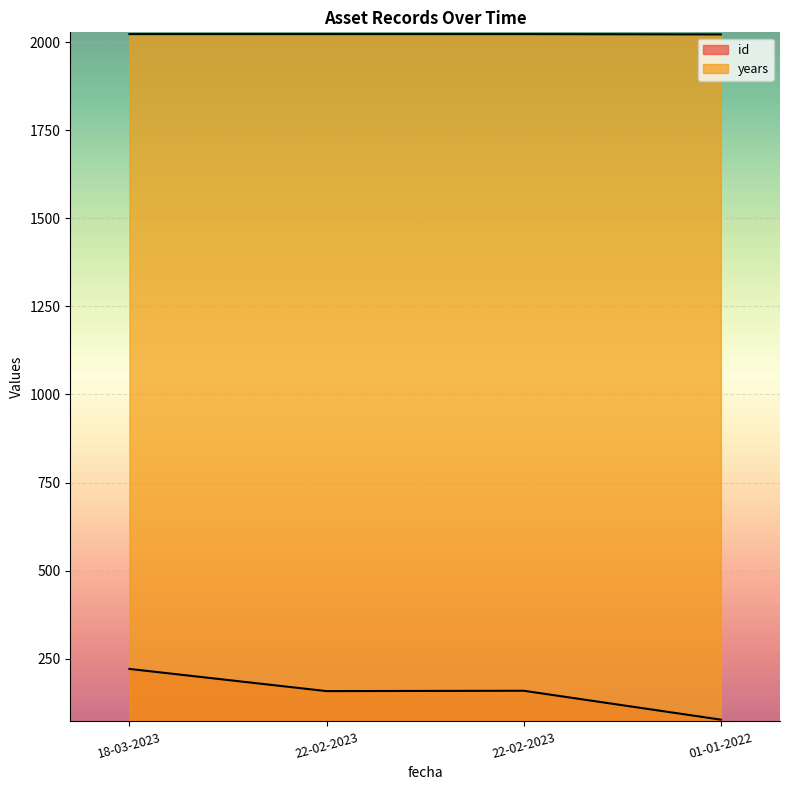

At how many categories does at least one series exceed 1463?

4